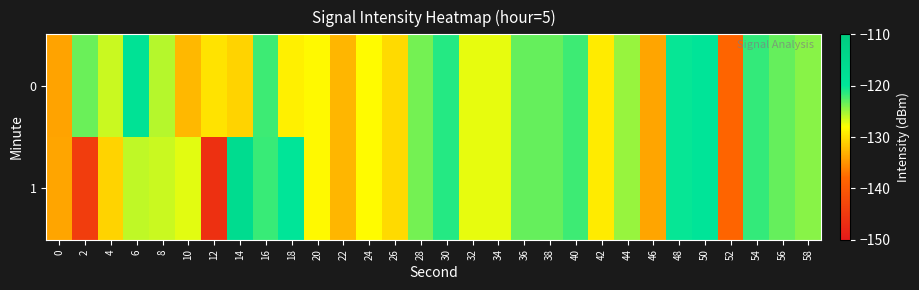

Rank the series by their maximum value, from lowest to highest.

0, 1